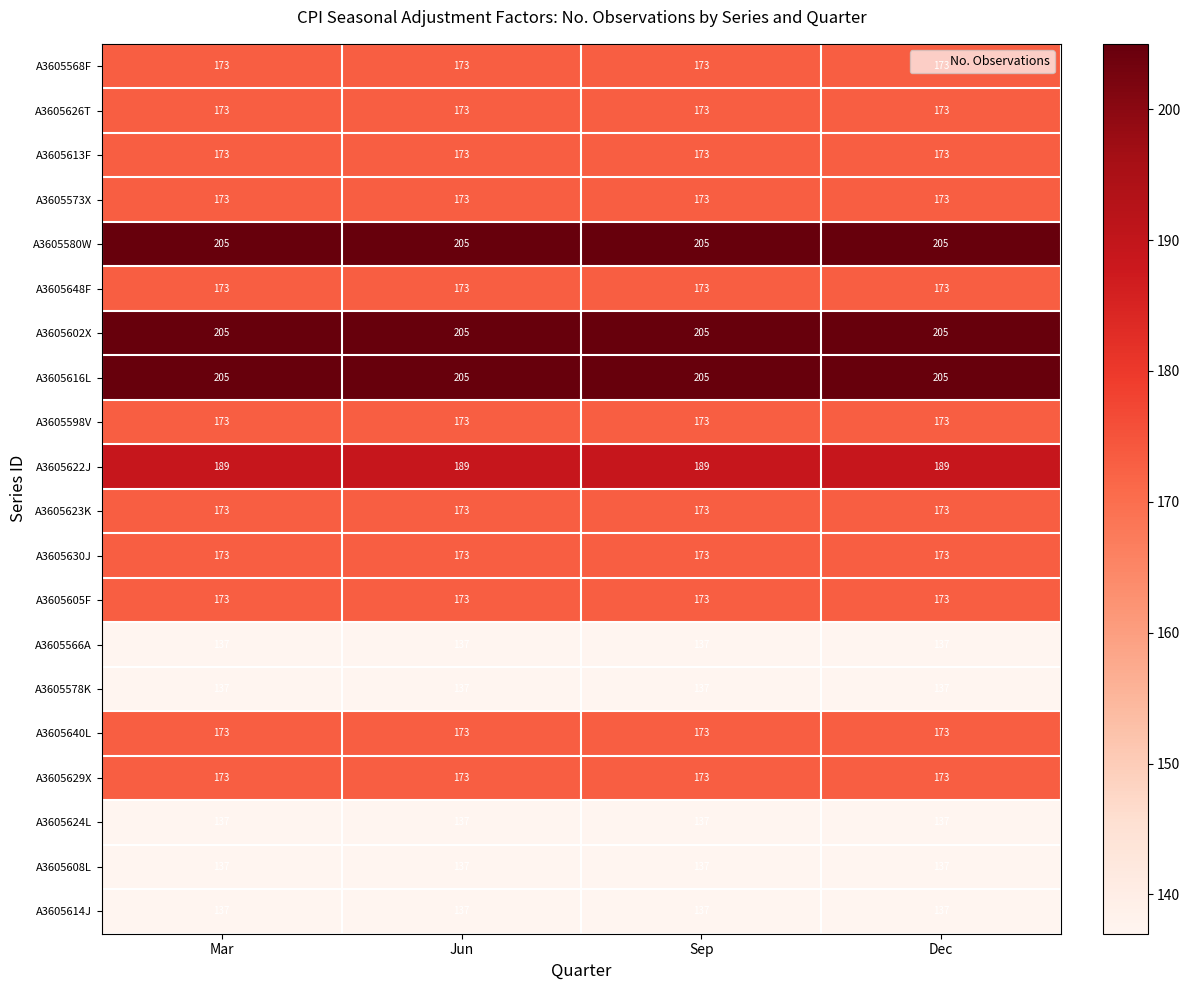

What is the difference between the highest and lowest values at Mar?

68